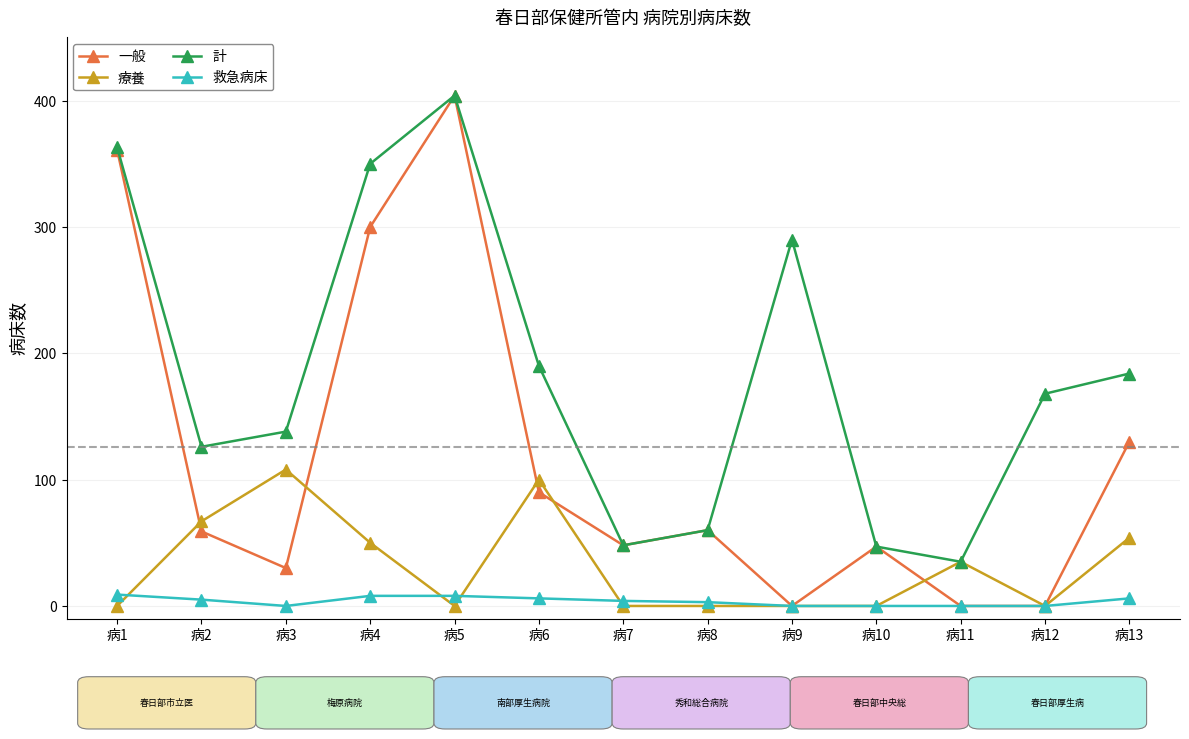

At how many categories does at least one series exceed 278?

4